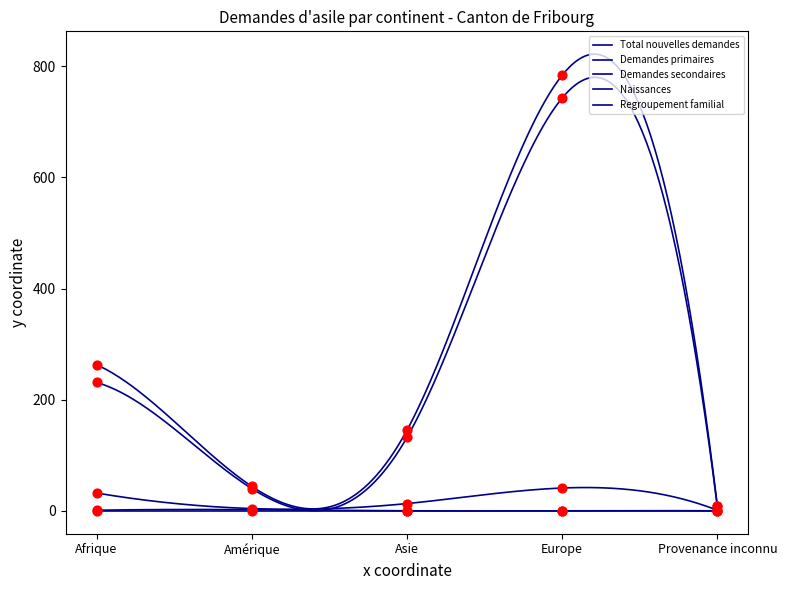

At which category is the sum across all series the highest?

Europe